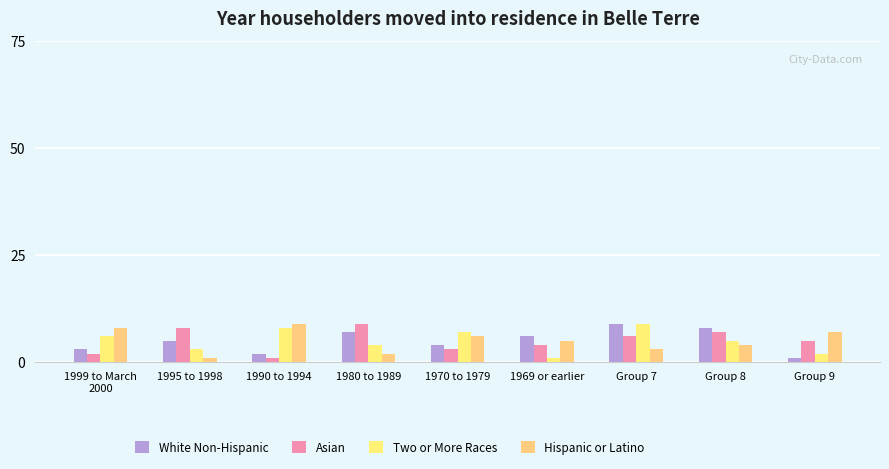

Between 1999 to March
2000 and Group 8, which is larger?

Group 8